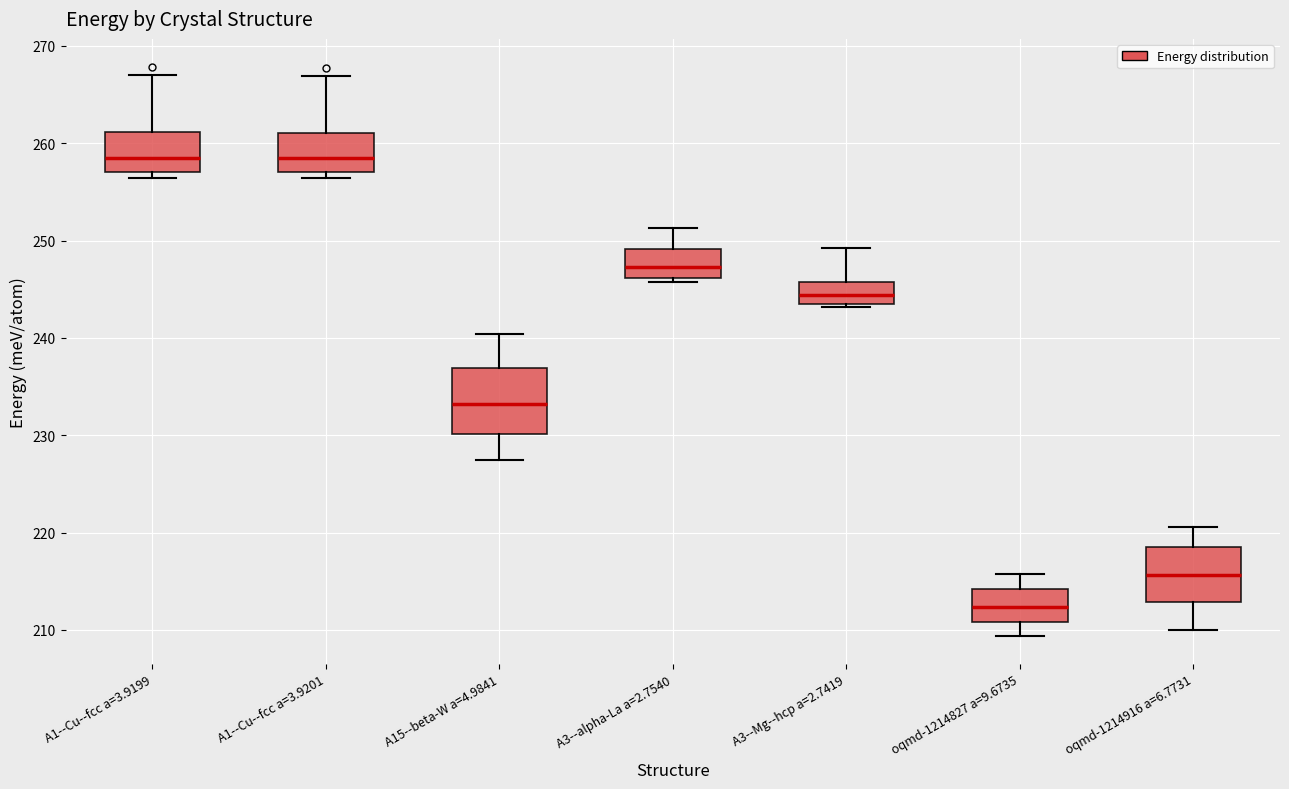

Reading left to right, read every box against the y-axis: the position of its median line, the range the box covers, and the ends of its whiskers. The values are not printed on the chart, so give them approximately, as read against the axis.

A1--Cu--fcc a=3.9199: median 258, box 257 to 261, whiskers 256 to 267
A1--Cu--fcc a=3.9201: median 258, box 257 to 261, whiskers 256 to 267
A15--beta-W a=4.9841: median 233, box 230 to 237, whiskers 227 to 240
A3--alpha-La a=2.7540: median 247, box 246 to 249, whiskers 246 (just below the box's lower edge) to 251
A3--Mg--hcp a=2.7419: median 244, box 243 to 246, whiskers 243 (just below the box's lower edge) to 249
oqmd-1214827 a=9.6735: median 212, box 211 to 214, whiskers 209 to 216
oqmd-1214916 a=6.7731: median 216, box 213 to 219, whiskers 210 to 221